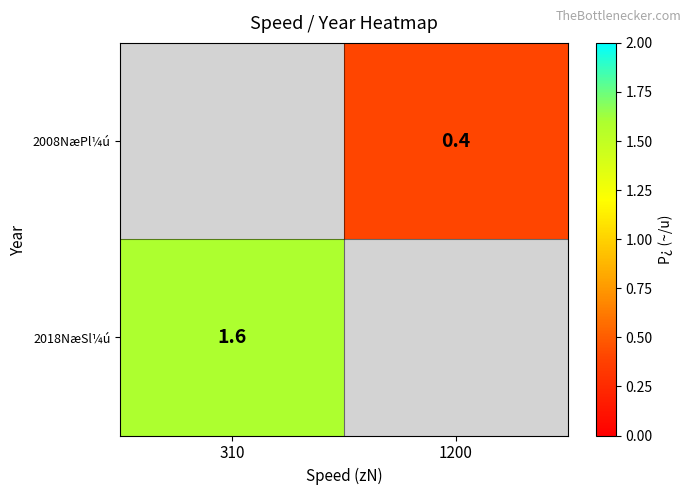

Is it true that 2018NæSl¼ú equals 2.2 at 310?

False